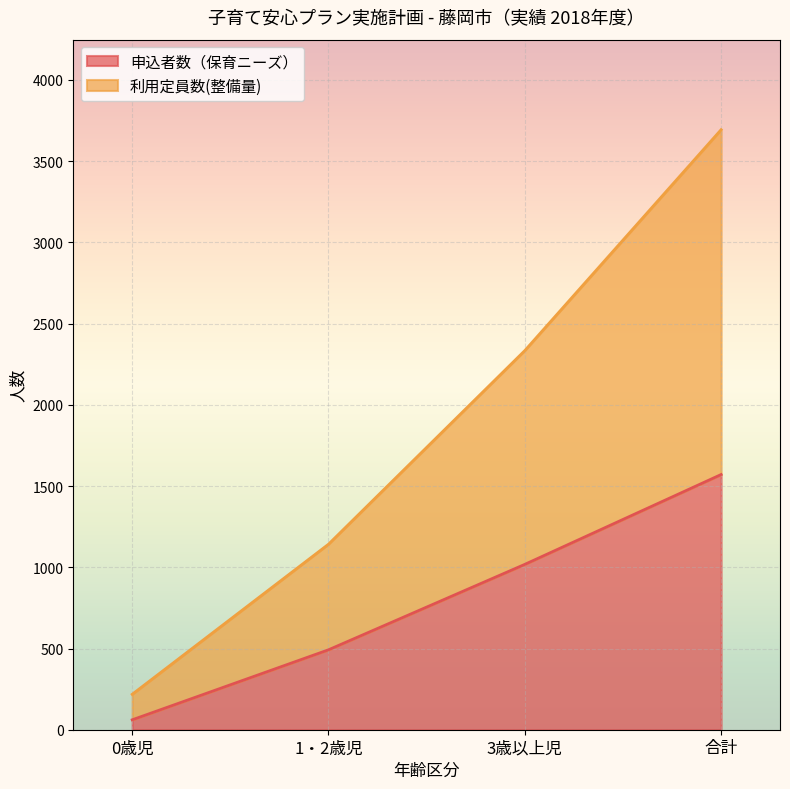

True or false: 申込者数（保育ニーズ） and 利用定員数(整備量) intersect in this chart.

False